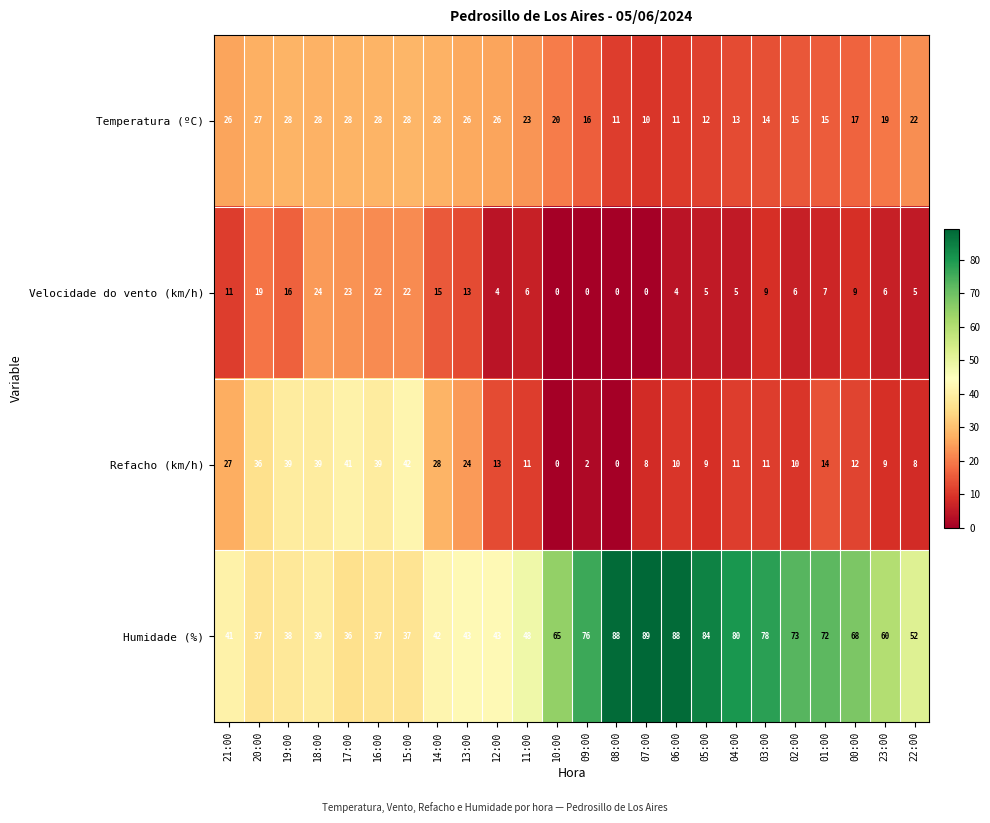

Where is Velocidade do vento (km/h) nearest to the value 12?

21:00